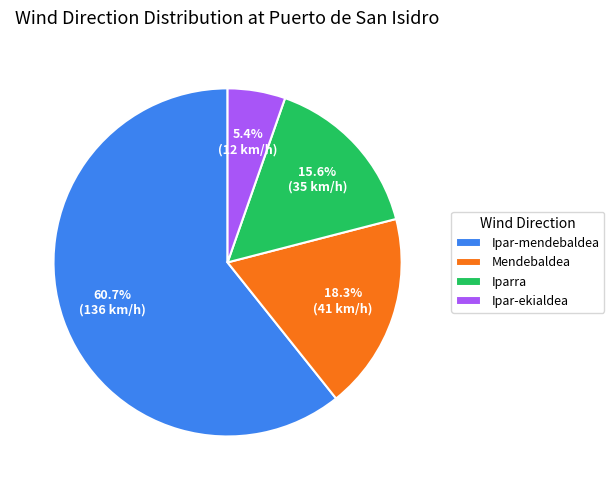

How many slices are in this pie chart?

4